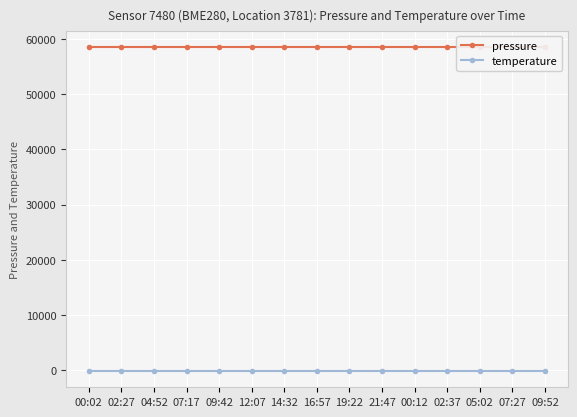

The temperature series shows -230.3 at 12:07. True or false?

False